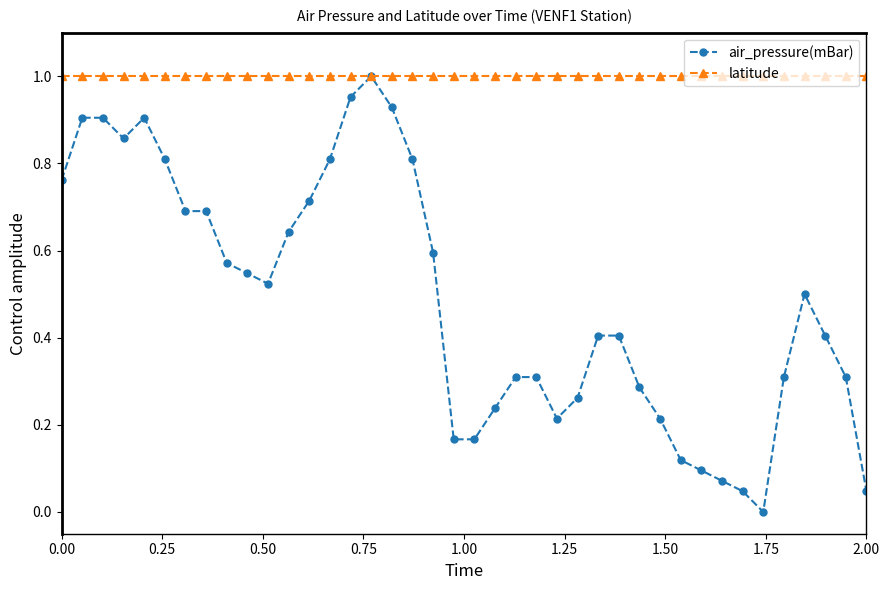

Which series has the largest total across all categories?

latitude